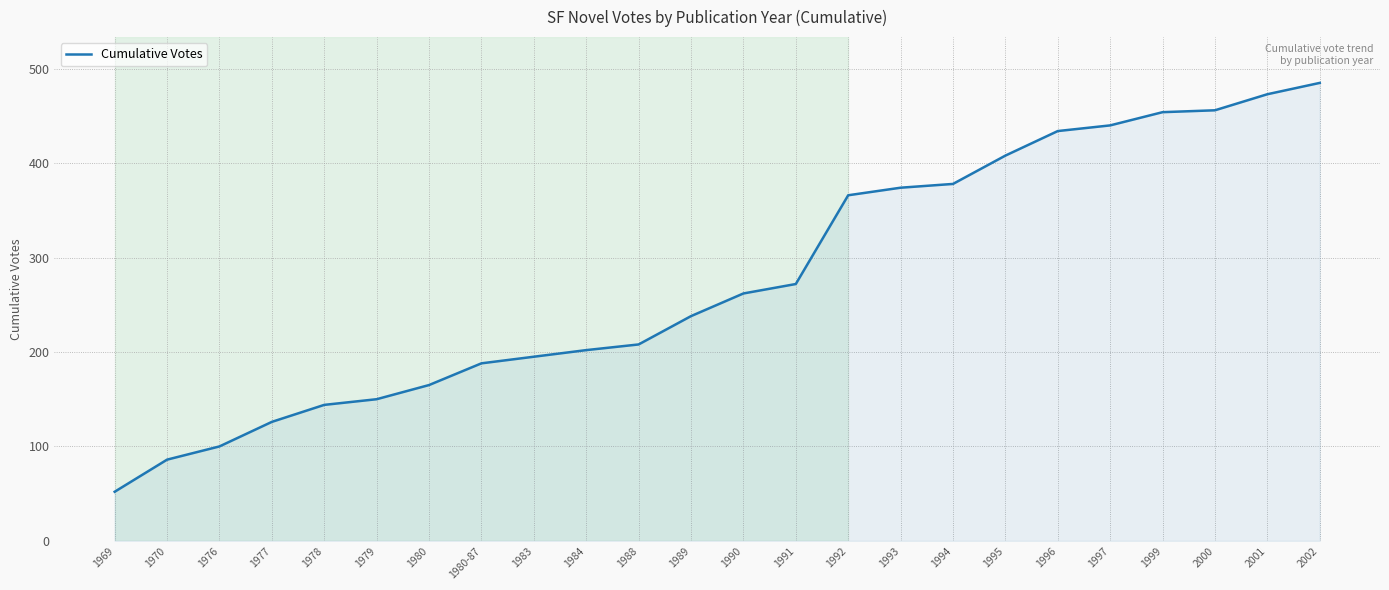

The chart shows a value of 702 at 2000. True or false?

False